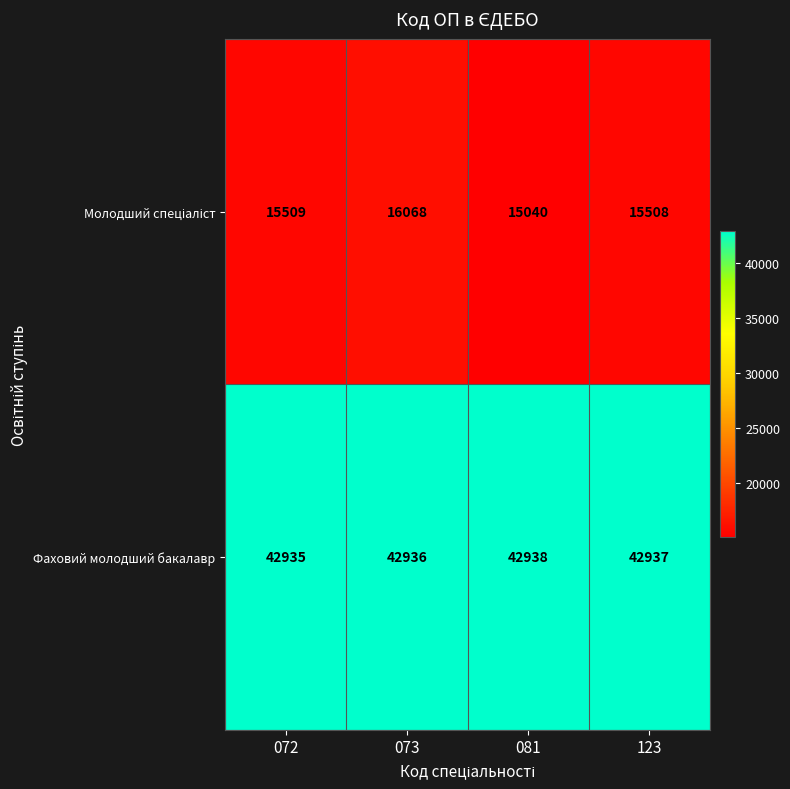

At which label does Фаховий молодший бакалавр first exceed 42937?

081